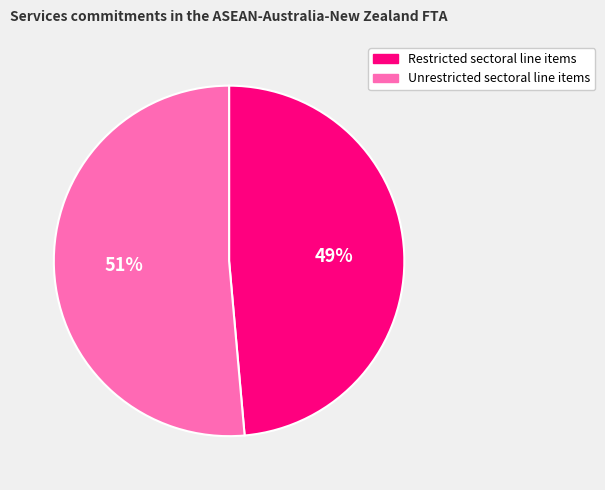

Rank the categories by value from highest to lowest.

Unrestricted sectoral line items, Restricted sectoral line items